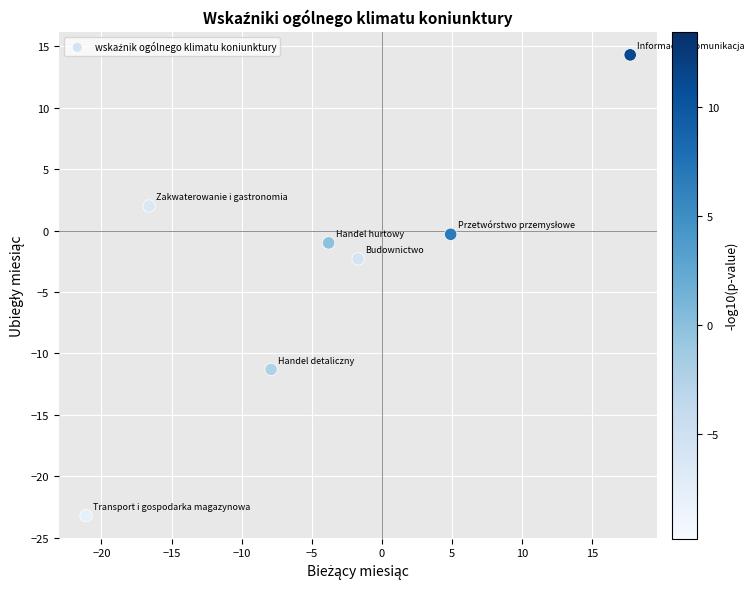

What Y value in the scatter plot is closest to -4?

-2.3